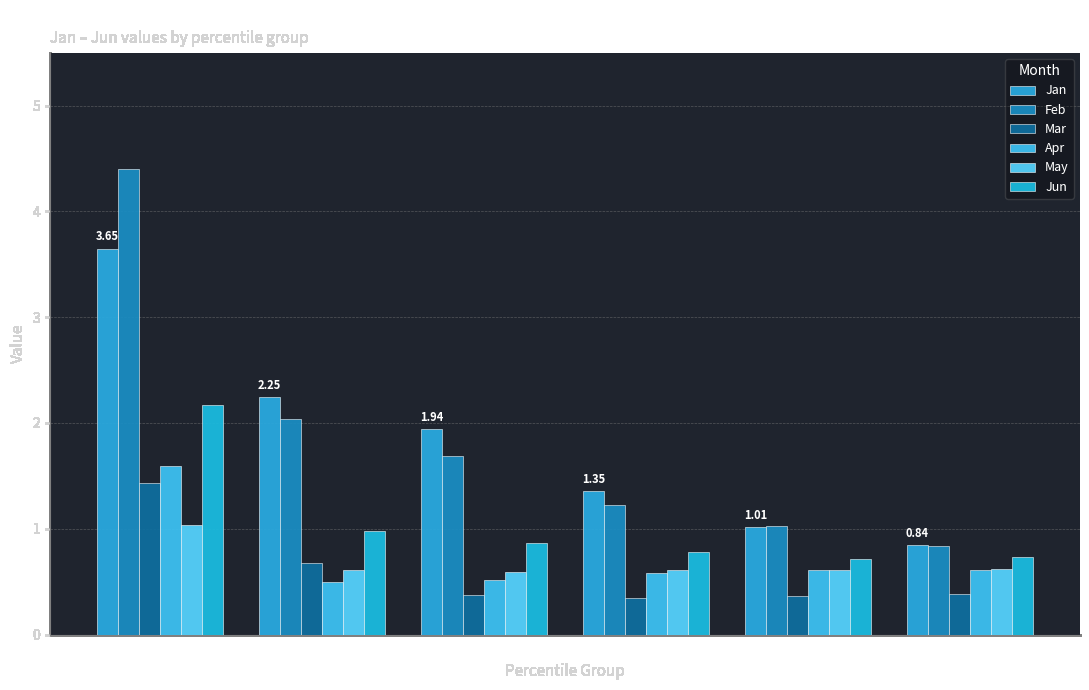

Between pct55 and pct25, which is larger?

pct25